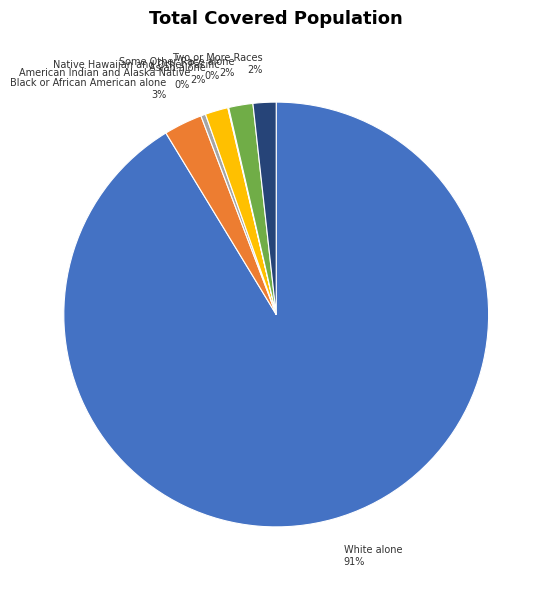

What is the largest slice in the pie chart?

White alone